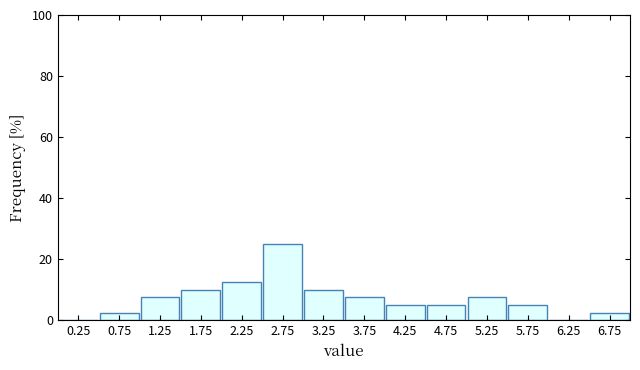

Which range on the x-axis has the tallest bar?

2.5 to 3.0